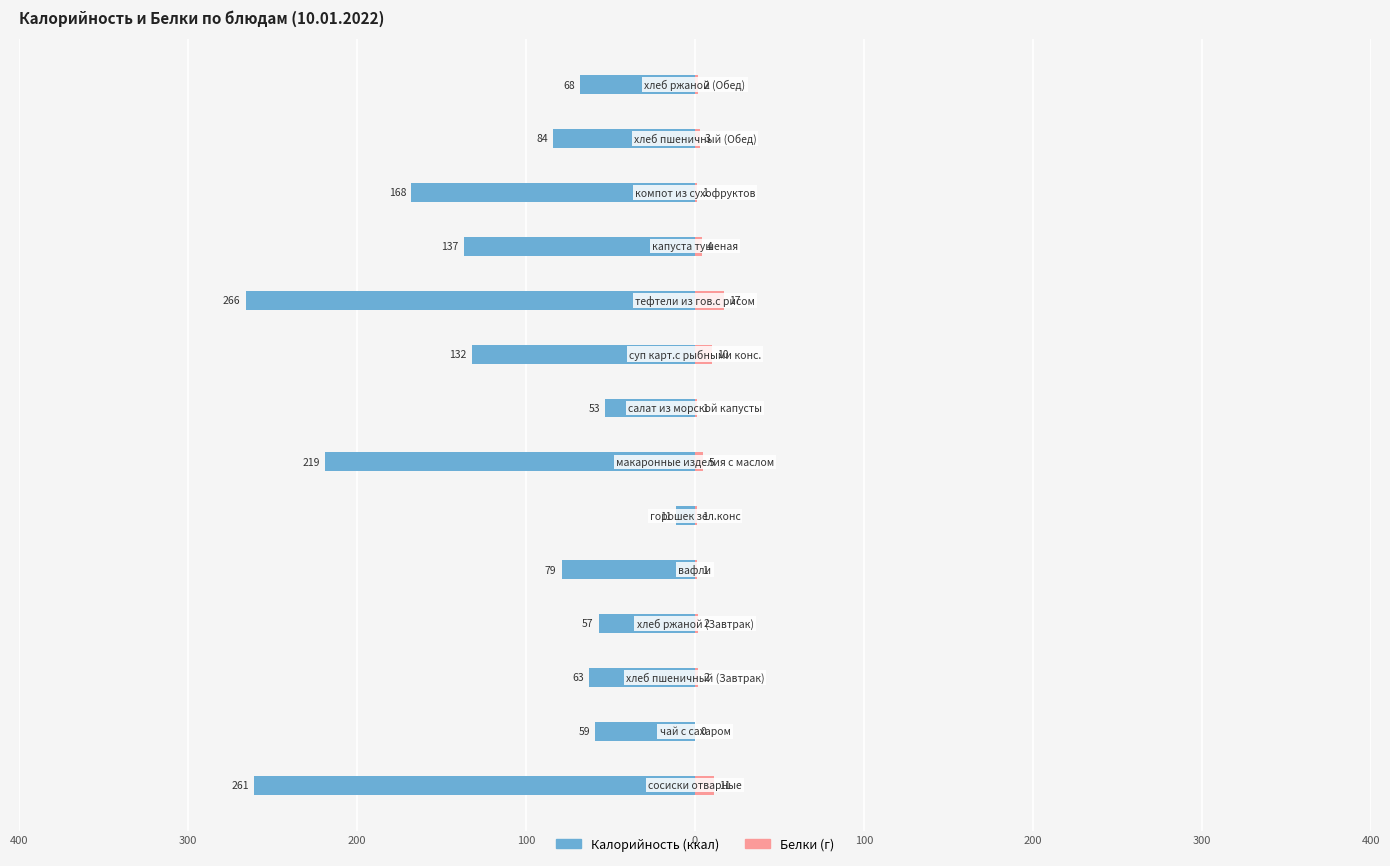

Is it true that Белки equals 1 at 11?

False